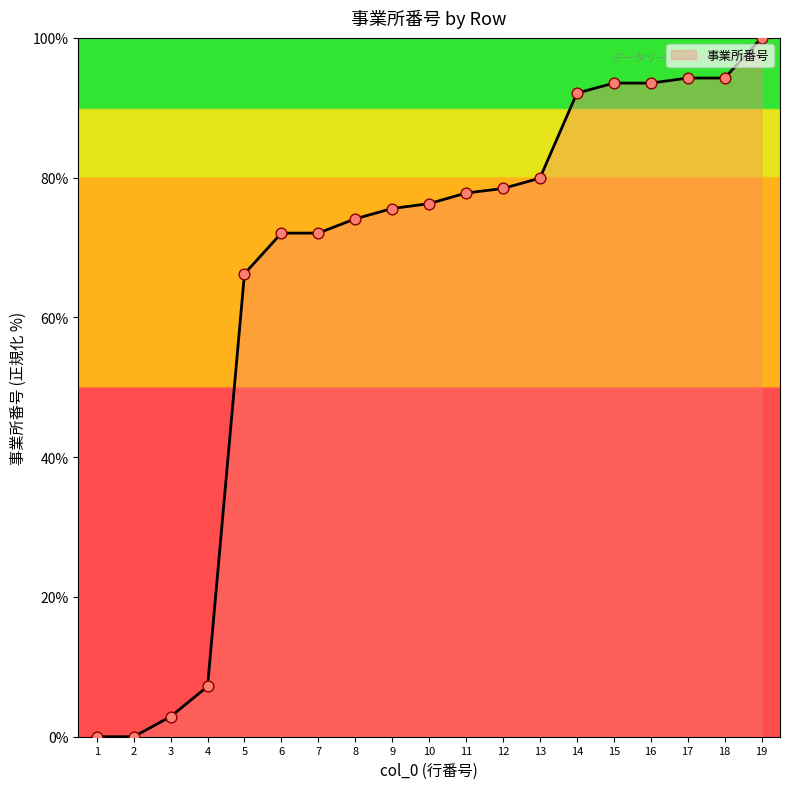

What is the ratio of the value at 14 to the value at 10?

1.2